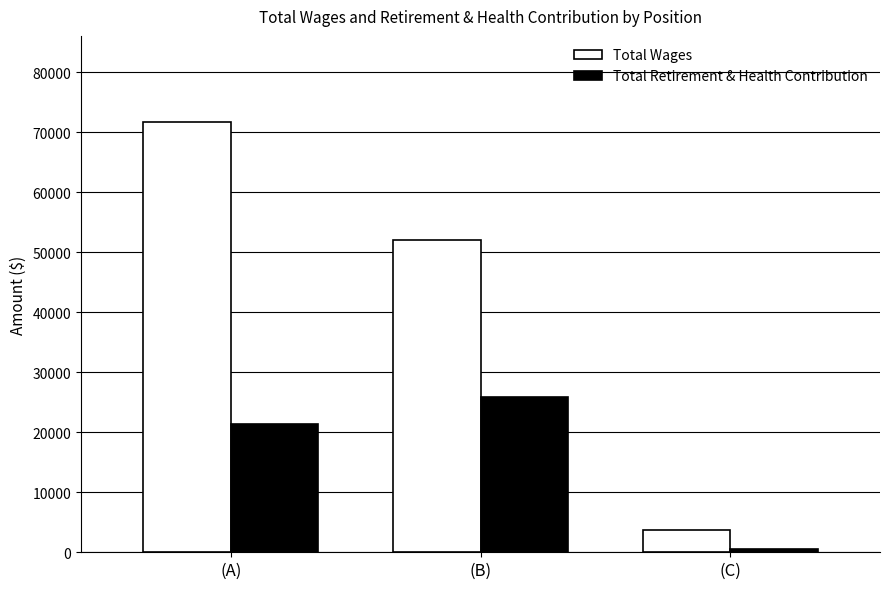

Reading left to right, what are all the values shown in this chart?

Total Wages: (A)=71734	(B)=52109	(C)=3774
Total Retirement & Health Contribution: (A)=21426	(B)=25941	(C)=475